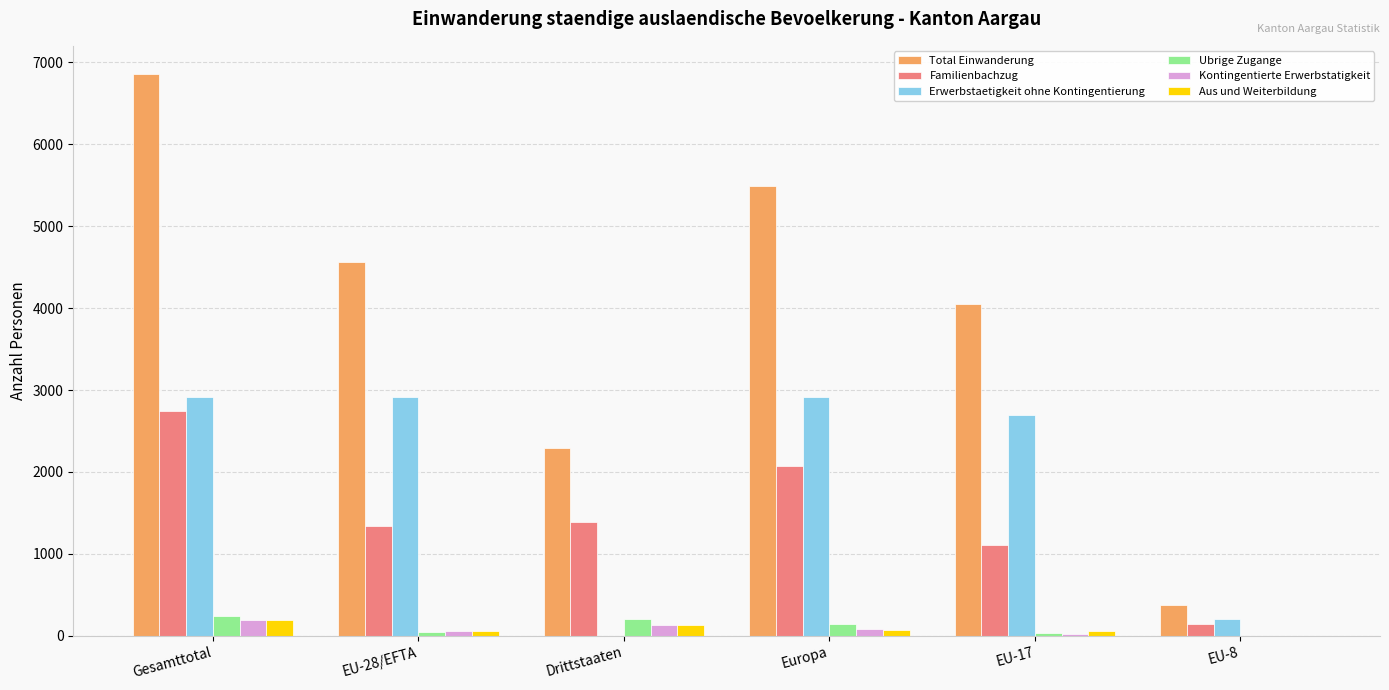

The value of Ubrige Zugange at Drittstaaten is 204. True or false?

True